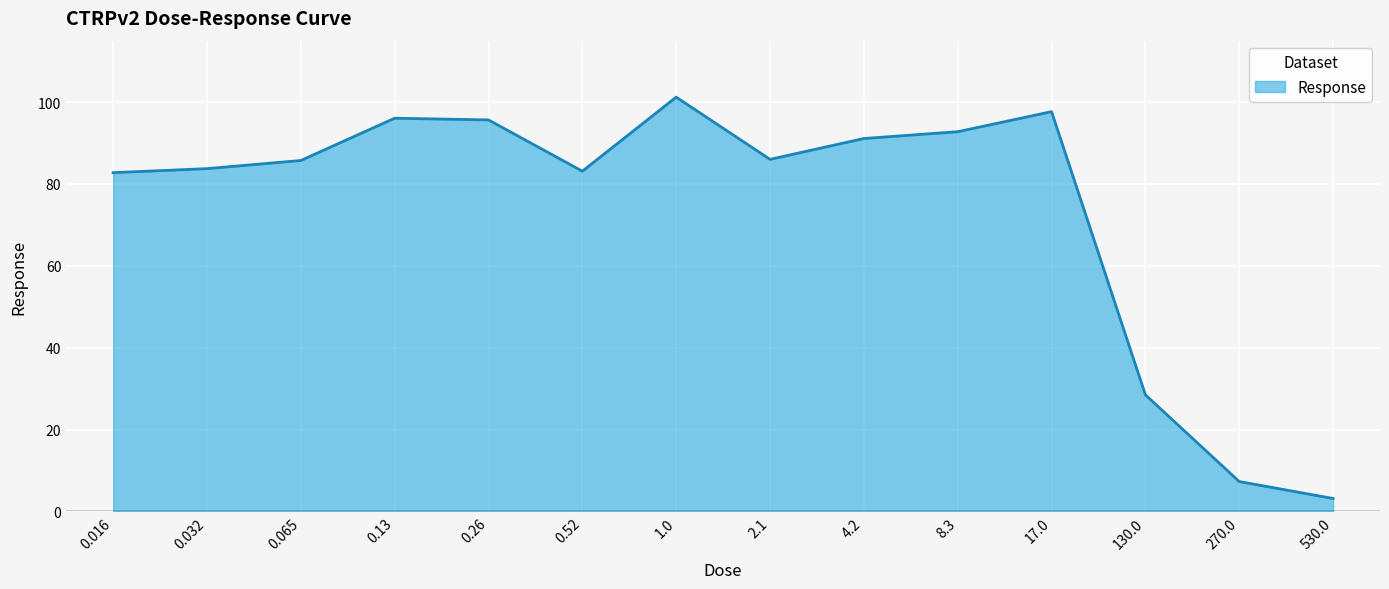

True or false: the data shows 83.1 at 0.52.

True